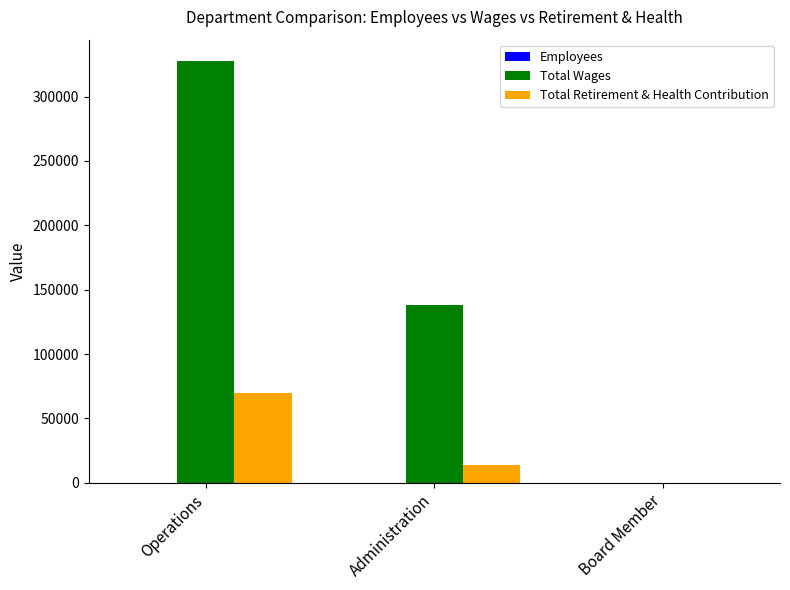

What is the average value of the Total Retirement & Health Contribution series?

28000